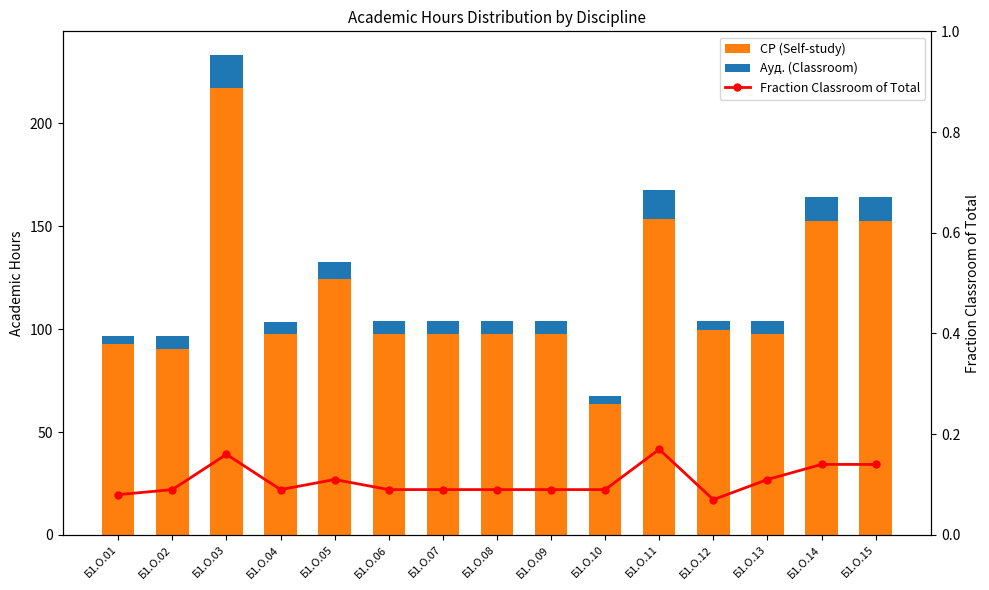

Which series has the largest total across all categories?

СР (Self-study)